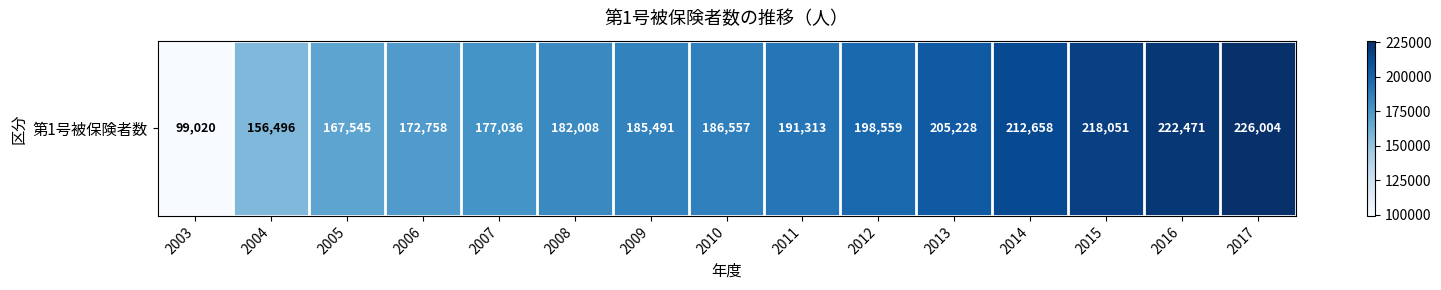

Reading right to left, what are all the values shown in this chart?

2017=226004	2016=222471	2015=218051	2014=212658	2013=205228	2012=198559	2011=191313	2010=186557	2009=185491	2008=182008	2007=177036	2006=172758	2005=167545	2004=156496	2003=99020